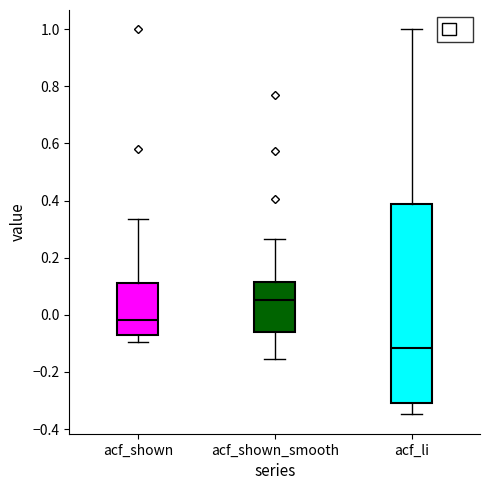

Which box is the tallest, from its lower edge to its upper edge?

acf_li